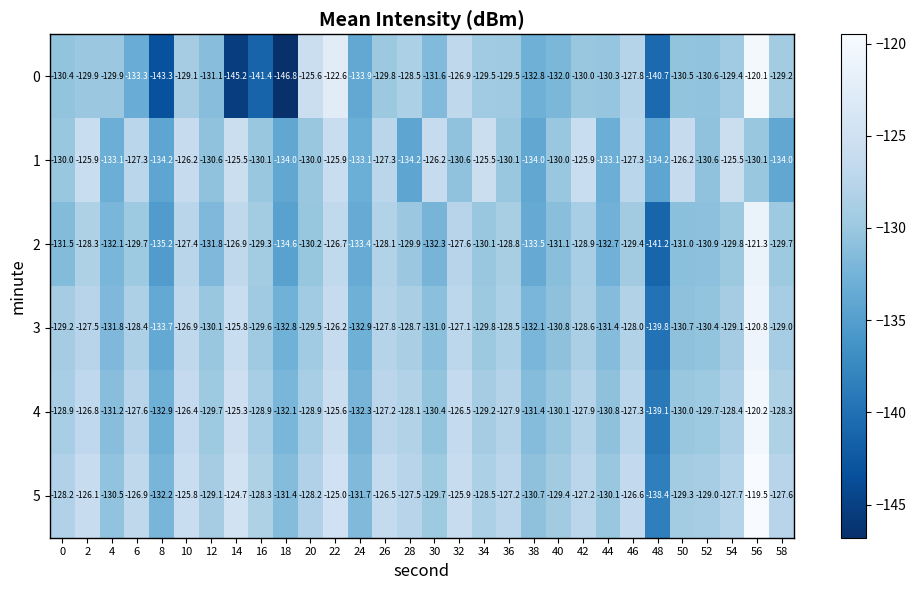

What is the difference between the highest and lowest values at 8?

11.1